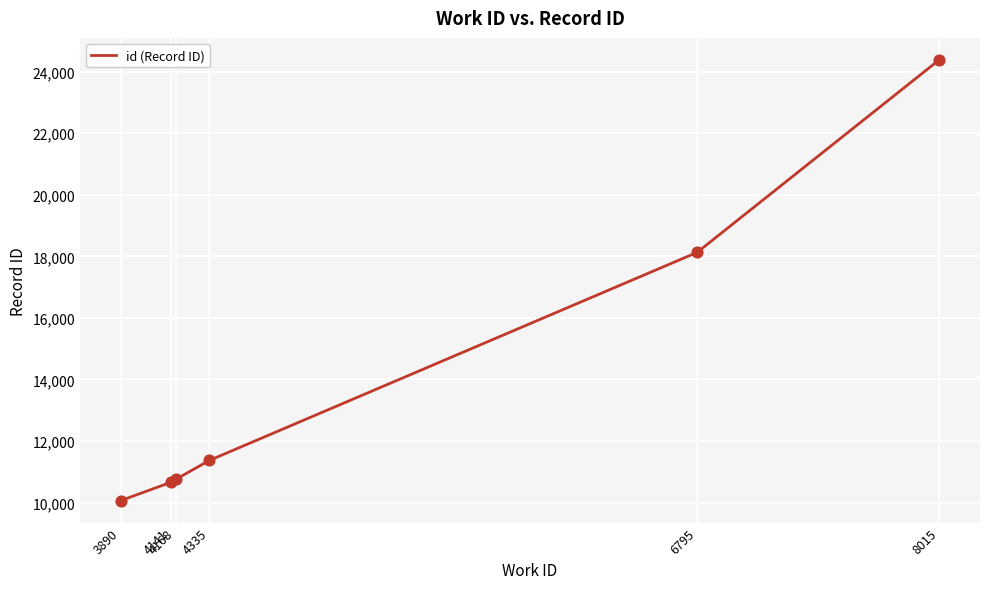

What is the ratio of the value at 4335 to the value at 4141?

1.1